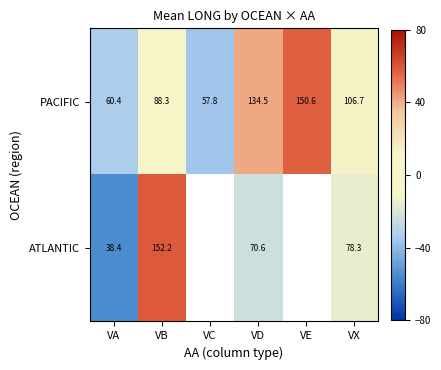

Where is PACIFIC nearest to the value 104?

VX